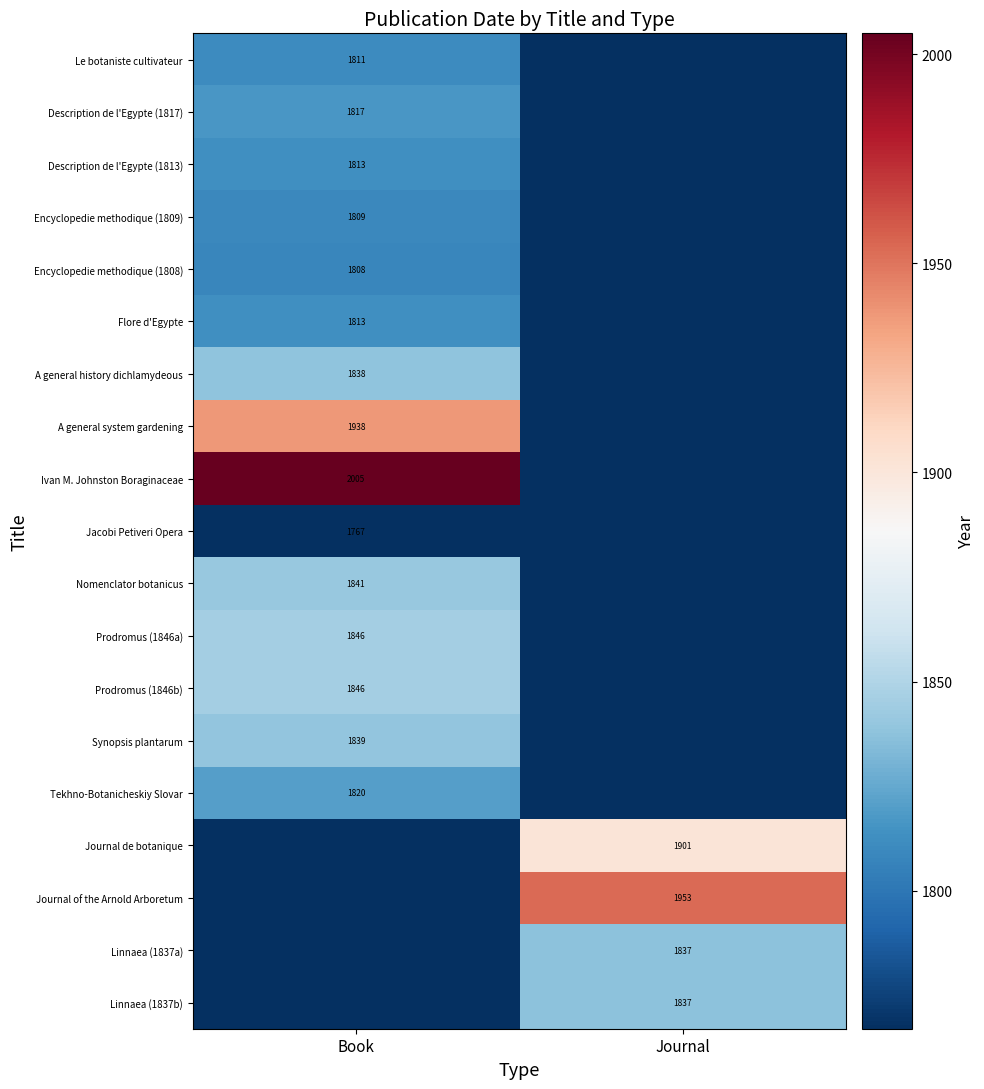

Is it true that A general history dichlamydeous equals 1838 at Book?

True